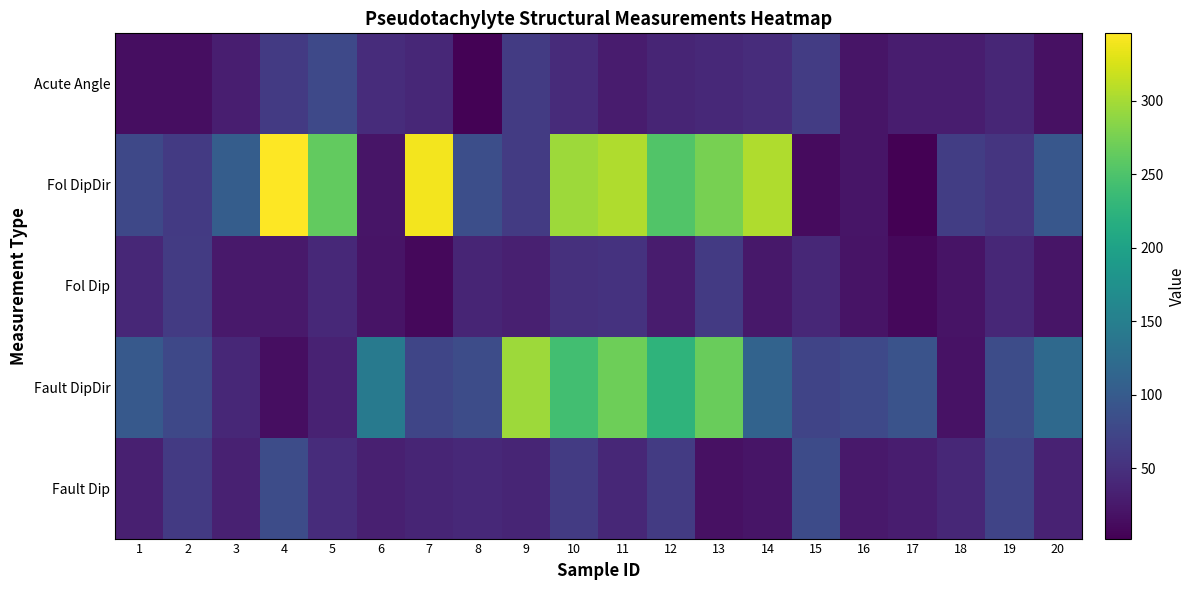

At which category is the sum across all series the highest?

11